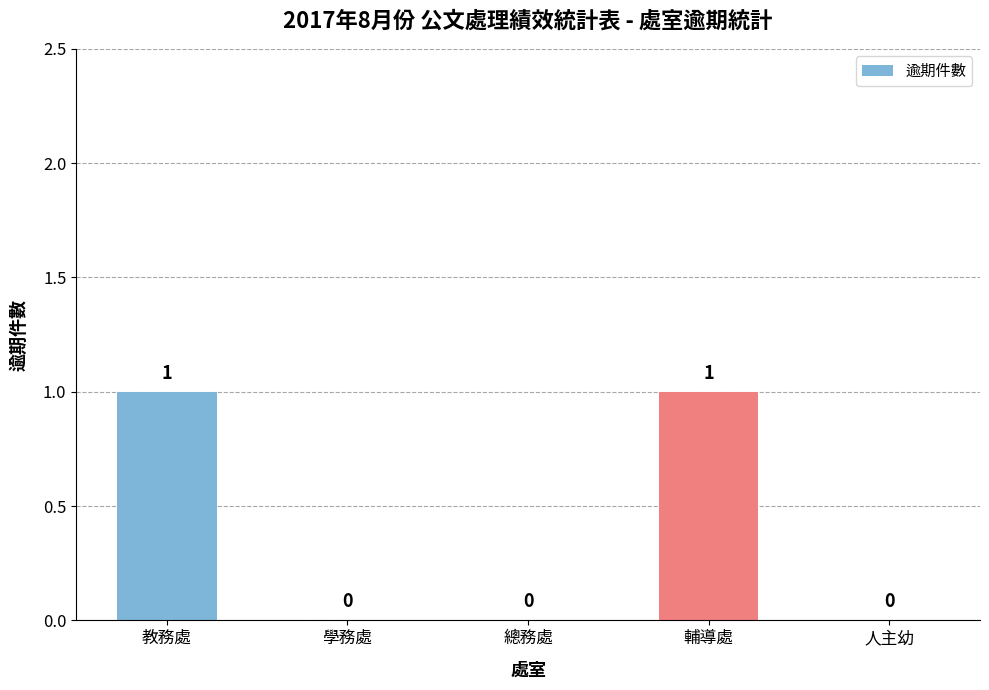

What is the maximum value shown in the chart?

1